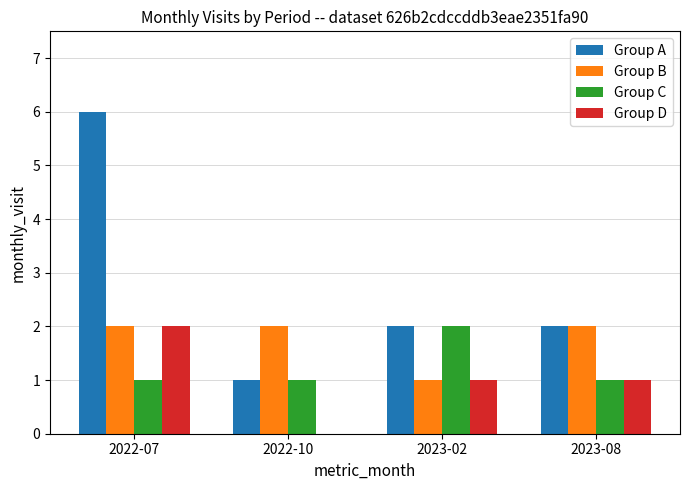

What is the total value across all series at 2023-02?

6